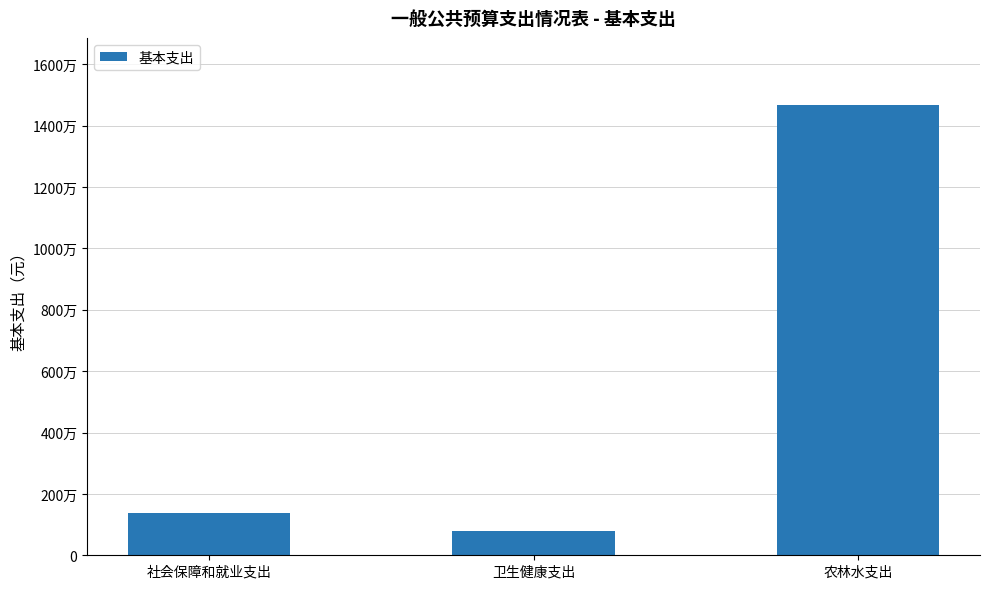

What is the value of the 1st bar from the left?

1393382.8